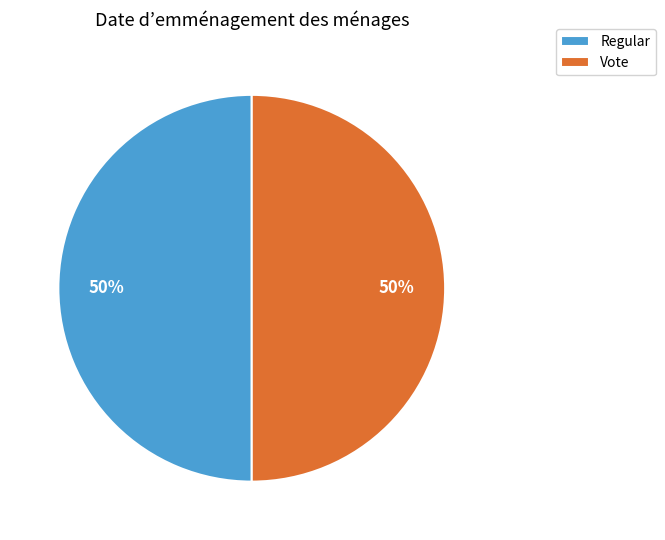

What is the ratio of the value at Regular to the value at Vote?

1.0